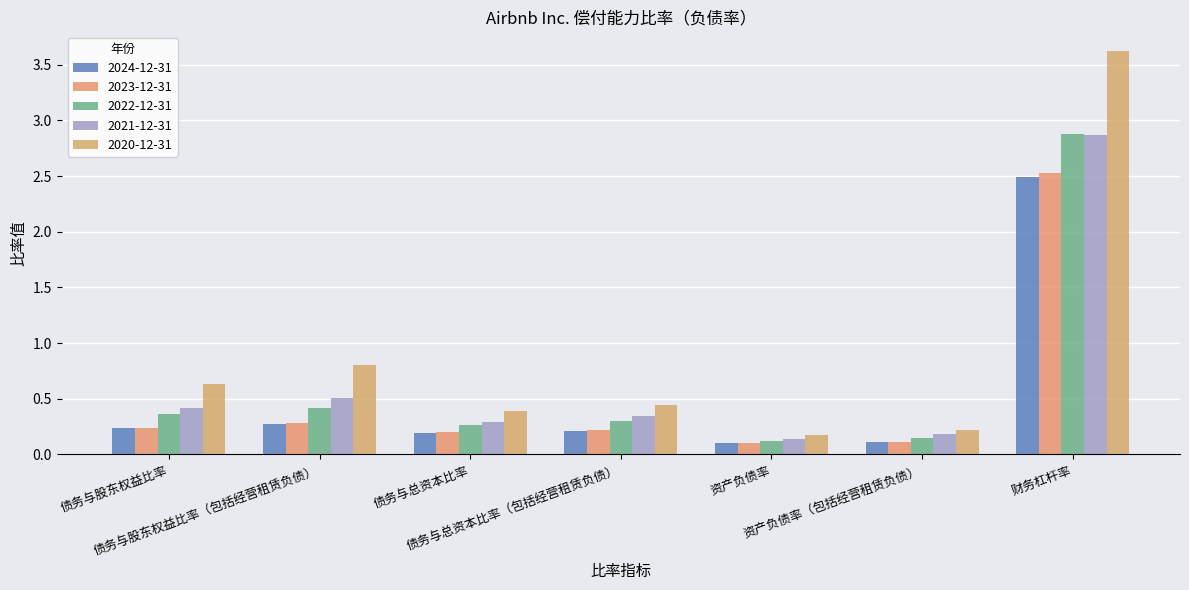

Is the value of 2022-12-31 at 财务杠杆率 greater than the value of 2021-12-31 at 资产负债率（包括经营租赁负债）?

Yes